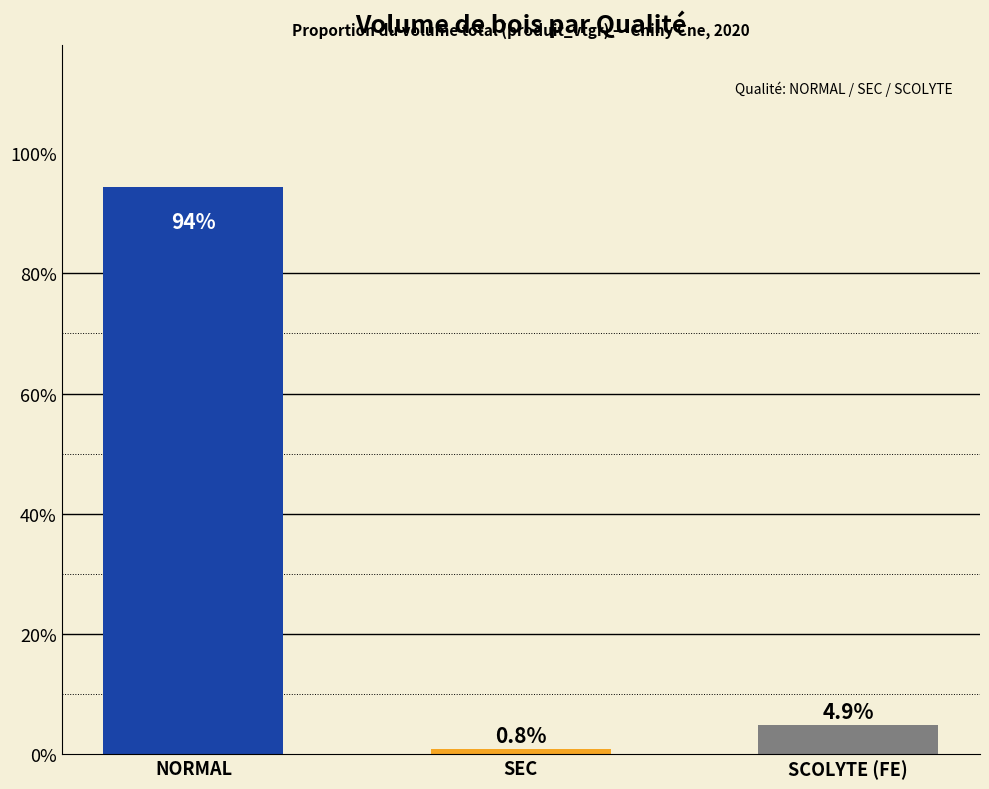

Reading left to right, transcribe all the data shown in this chart.

94.3	0.8	4.9